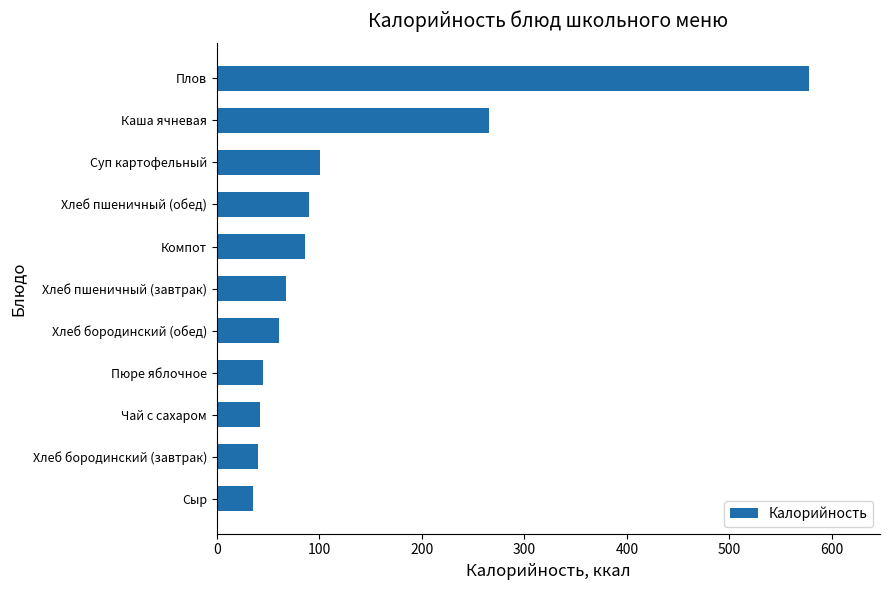

Count the number of data series in this chart.

1